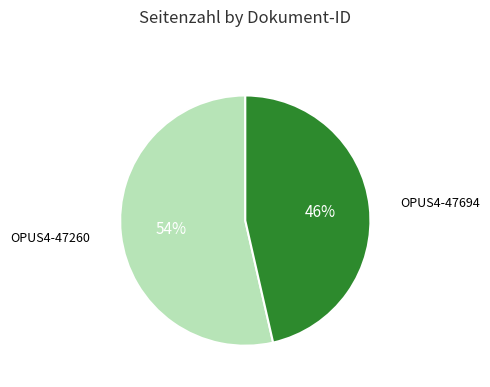

Between OPUS4-47260 and OPUS4-47694, which is larger?

OPUS4-47260